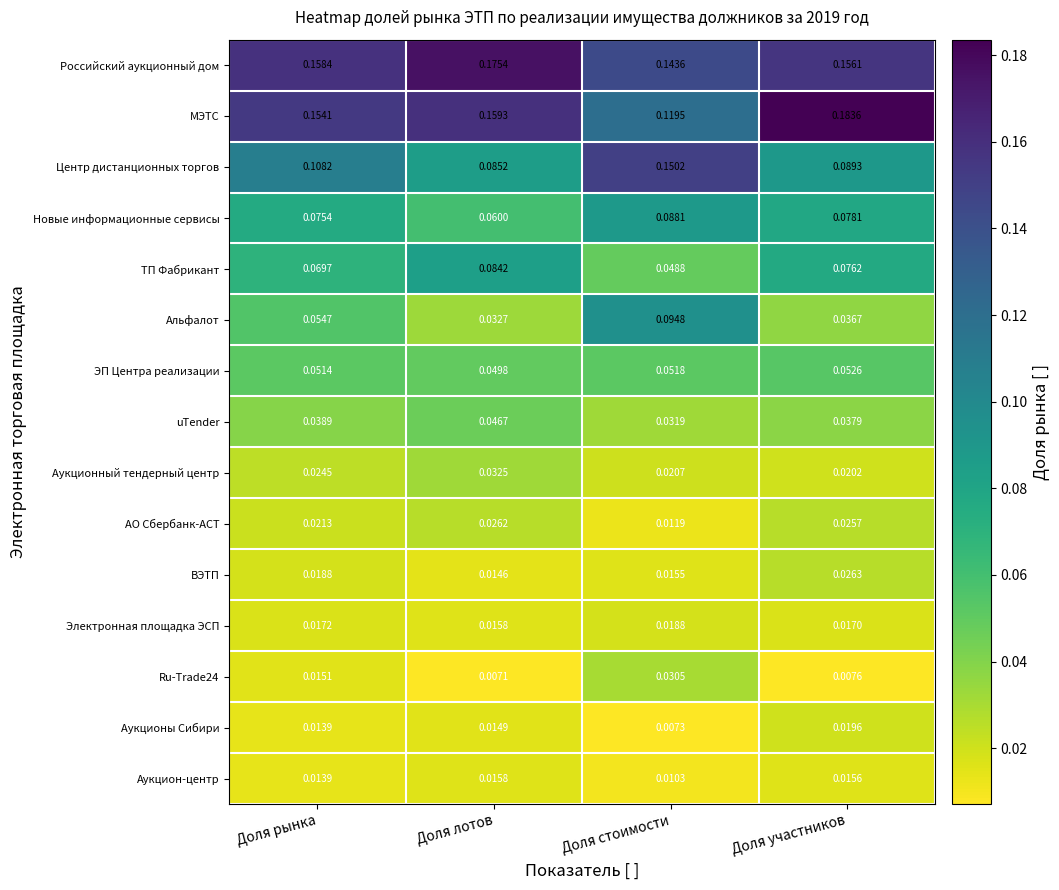

At which label is АО Сбербанк-АСТ closest to 0?

Доля стоимости